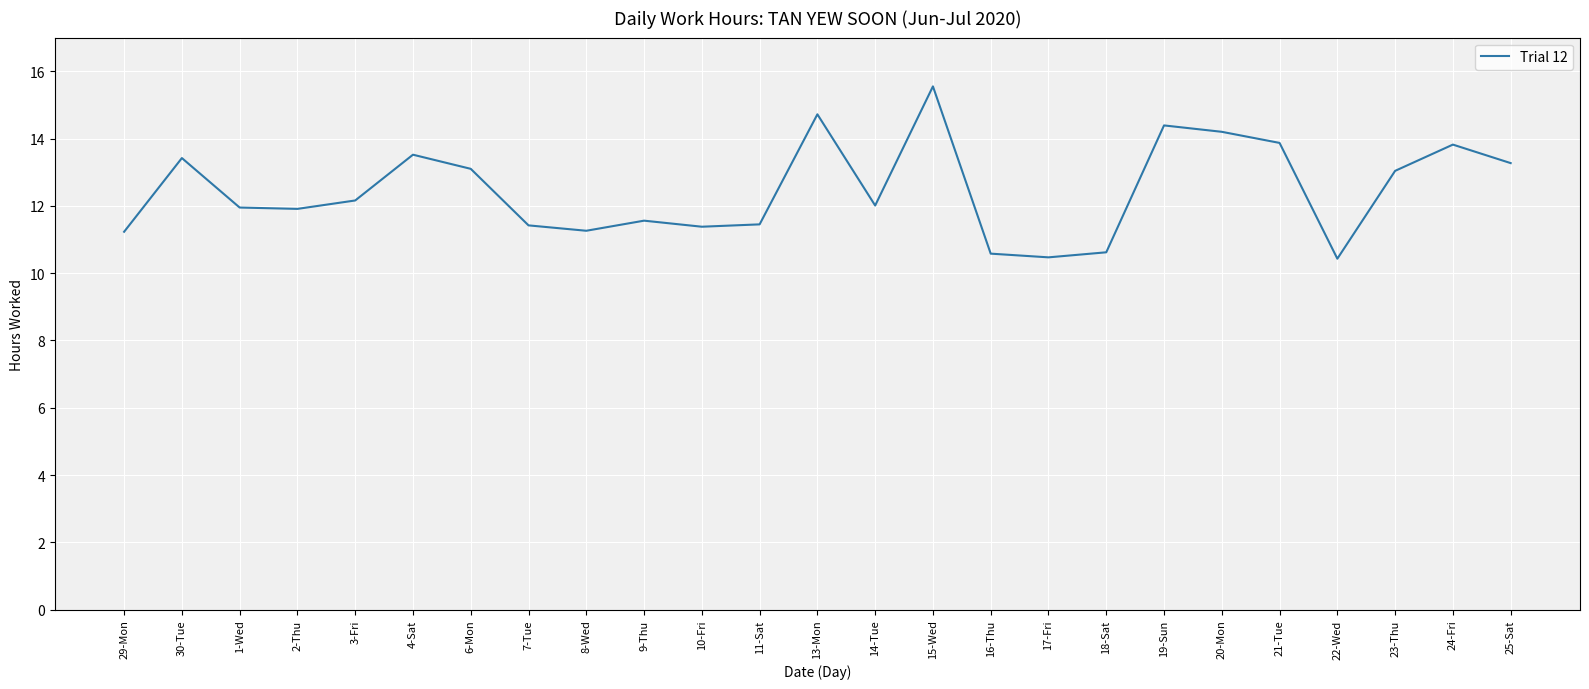

Which label corresponds to the largest value in the chart?

15-Wed